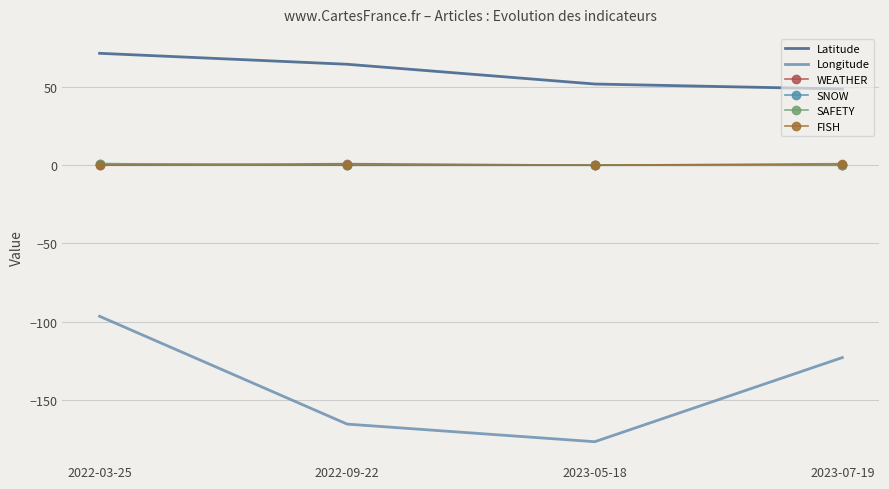

What are all the series names shown in the legend?

Latitude, Longitude, WEATHER, SNOW, SAFETY, FISH